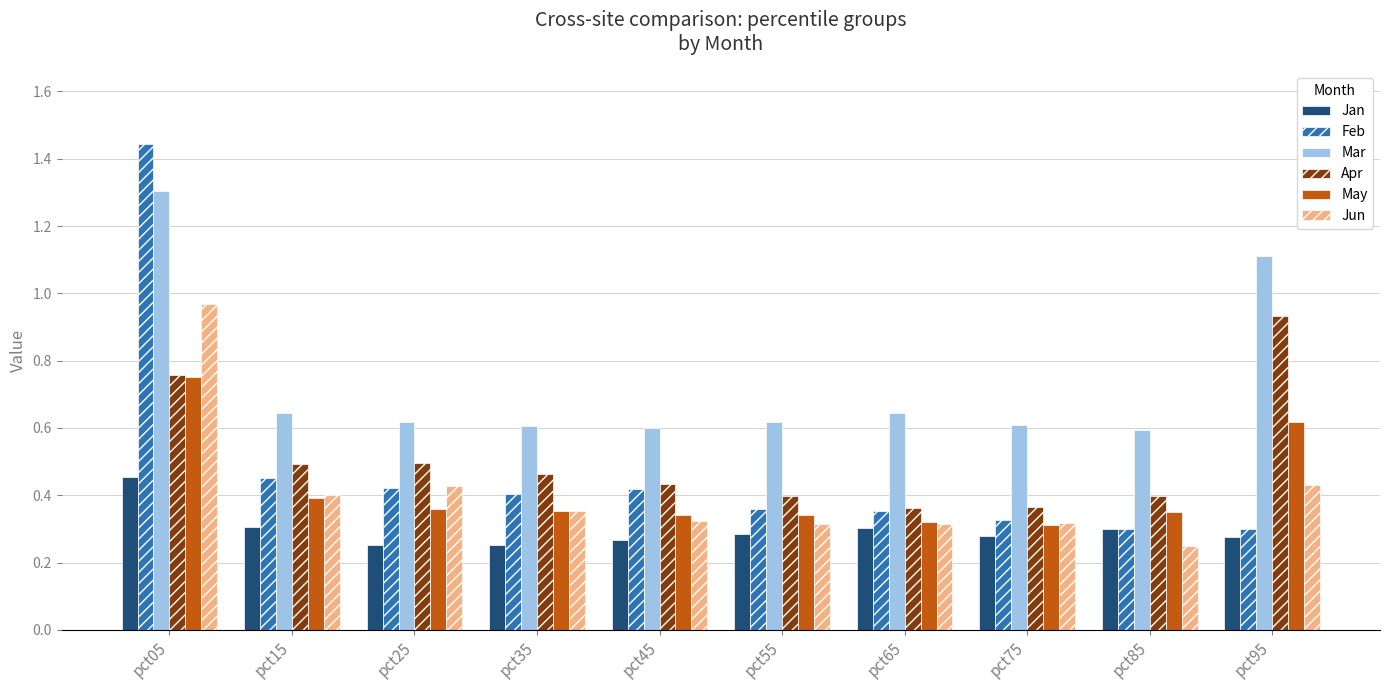

How many groups of bars are there?

10